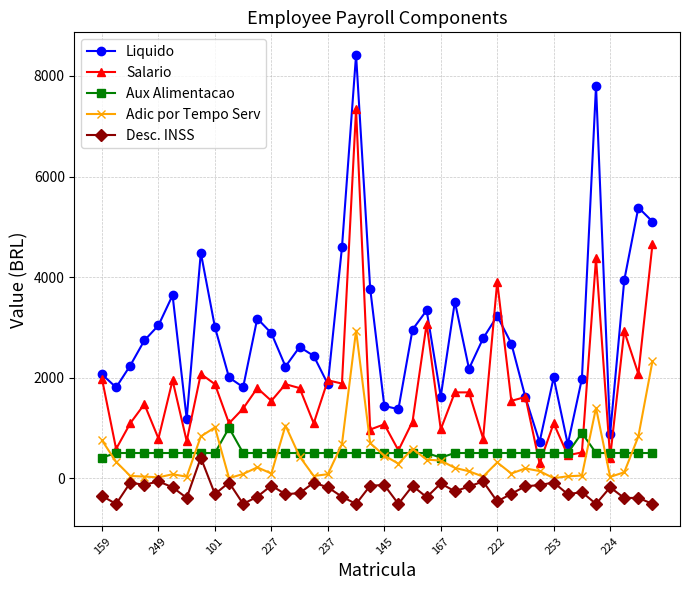

In Liquido, how many points are lower than both neighbors (excluding endpoints)?

11